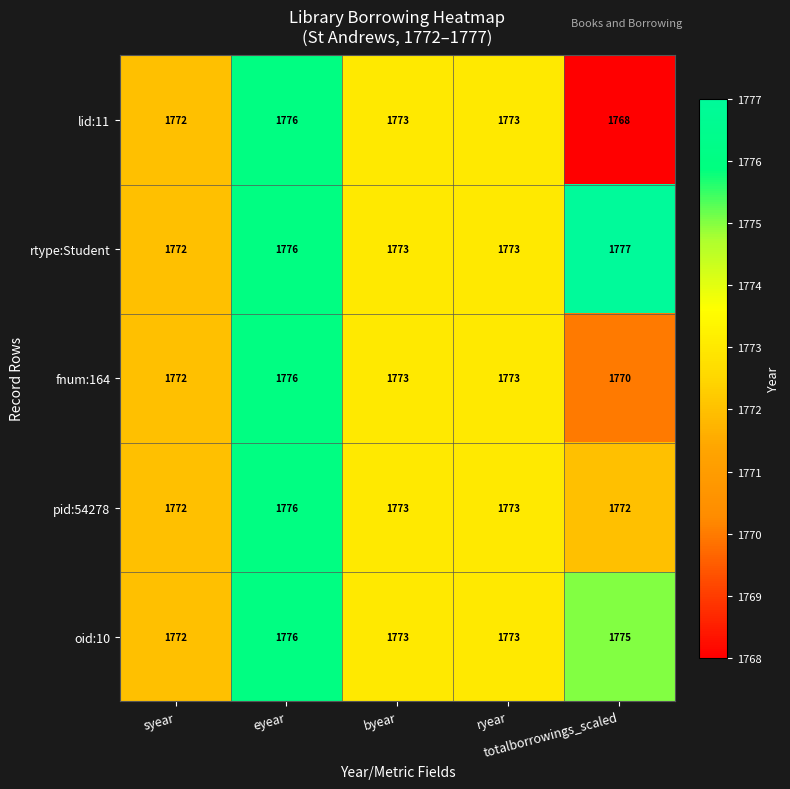

Which category has the lowest value across all series?

totalborrowings_scaled